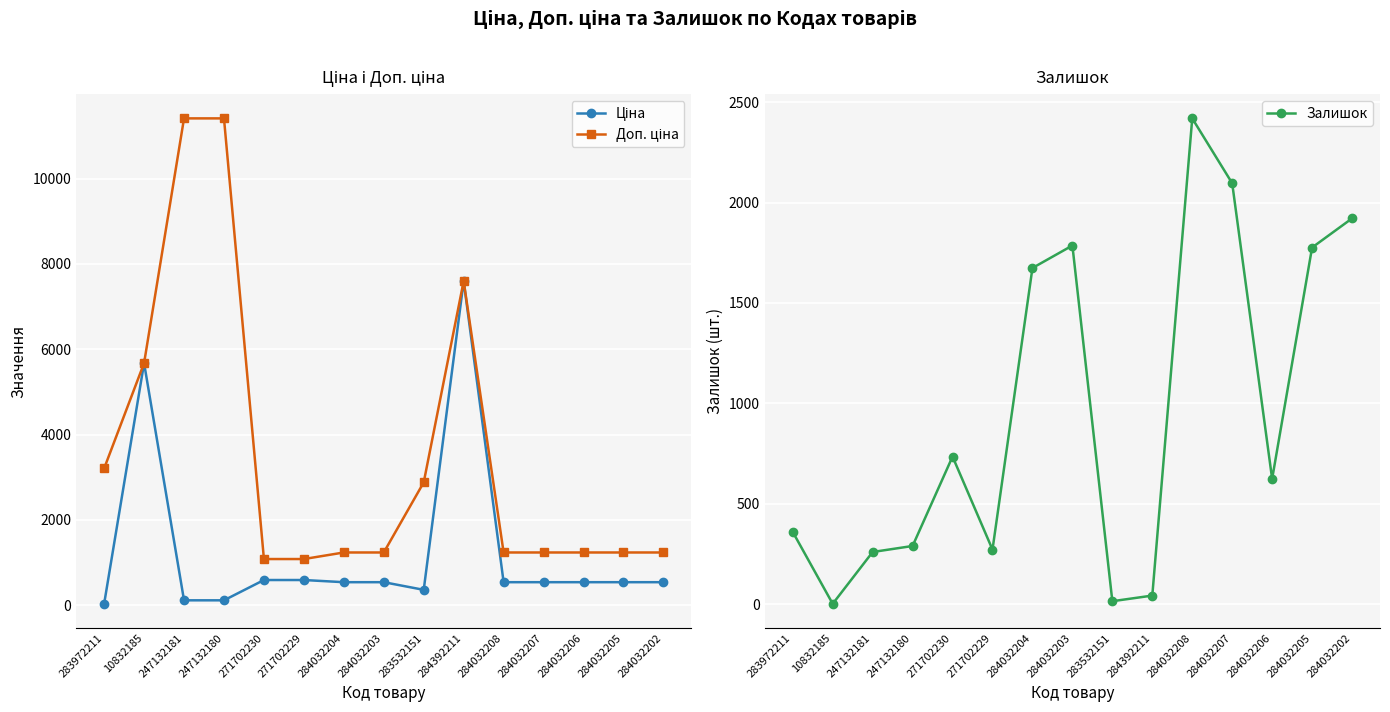

Is it true that Ціна equals 252.5 at 284032205?

False